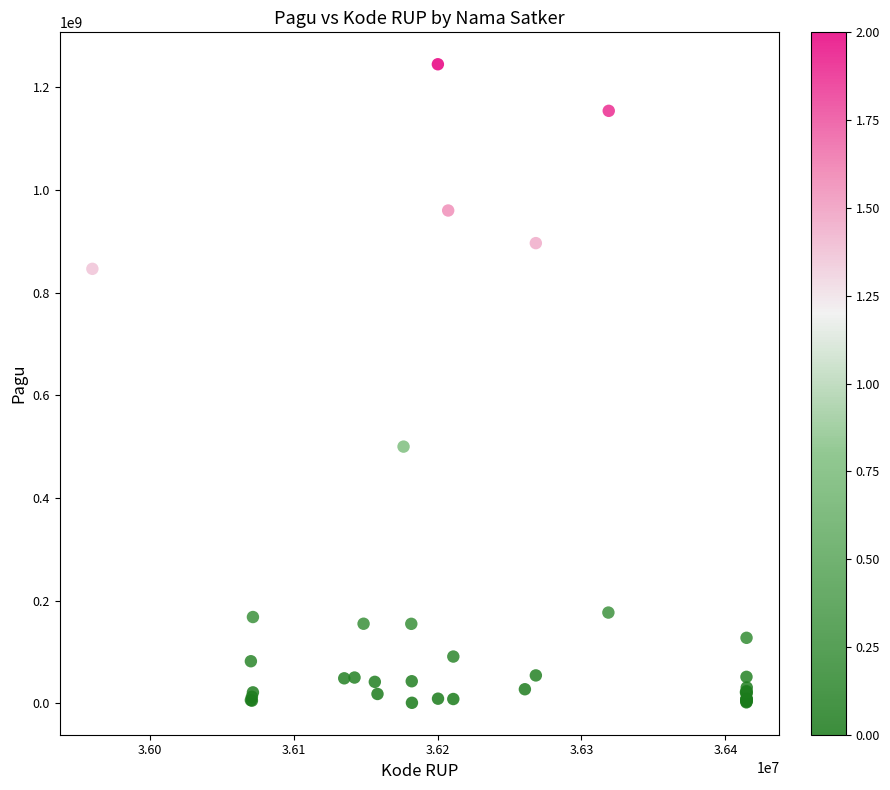

What Y value in the scatter plot is closest to 622840000?

499932000